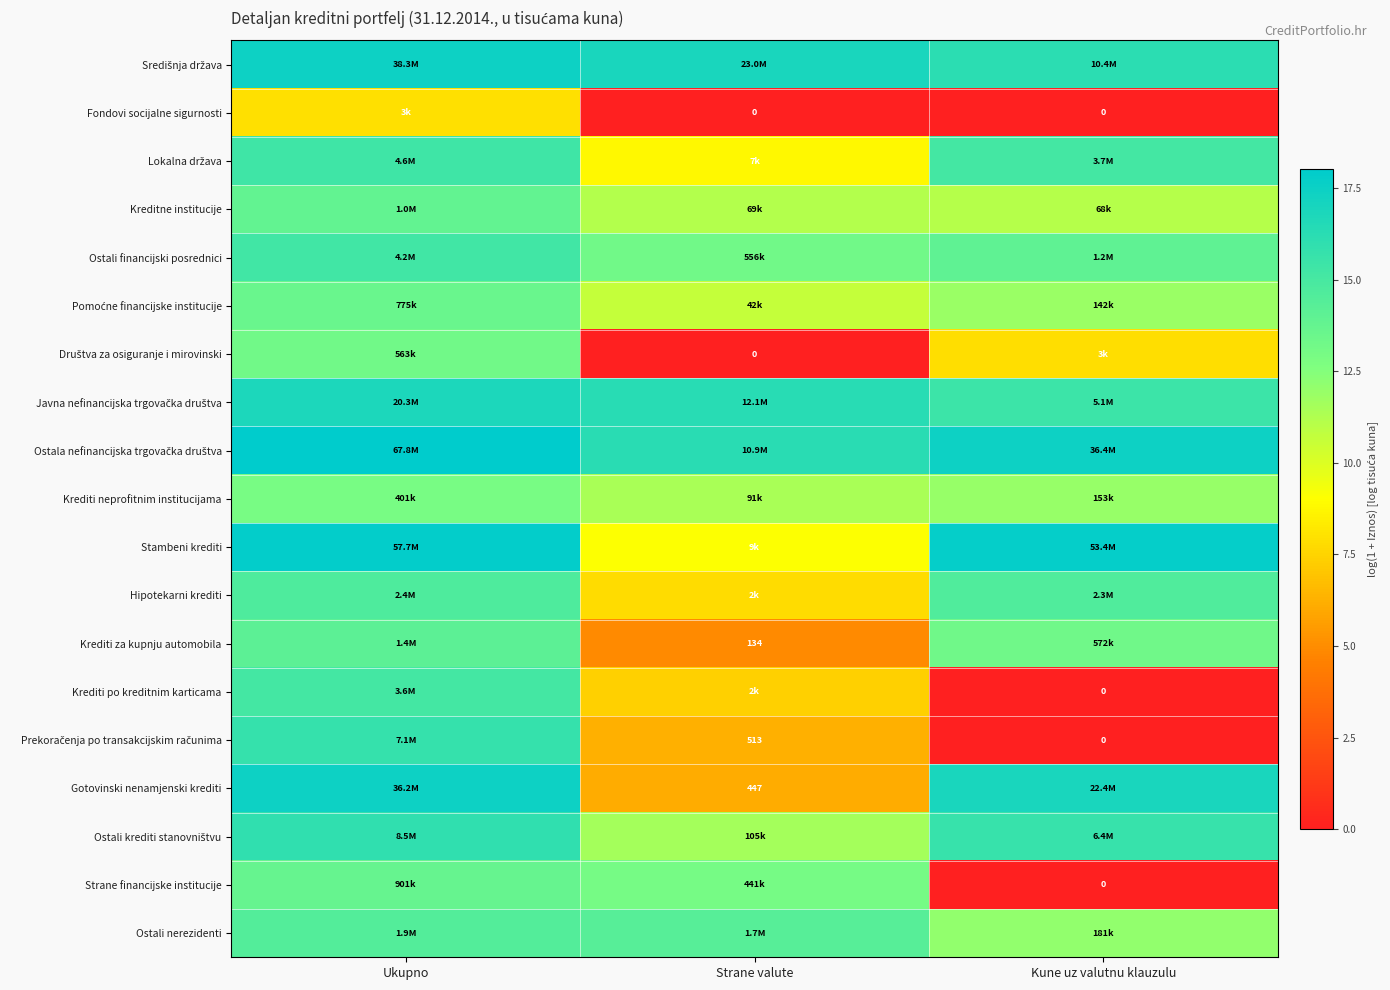

At Strane valute, list the series in order from smallest to largest.

Fondovi socijalne sigurnosti, Društva za osiguranje i mirovinski, Krediti za kupnju automobila, Gotovinski nenamjenski krediti, Prekoračenja po transakcijskim računima, Krediti po kreditnim karticama, Hipotekarni krediti, Lokalna država, Stambeni krediti, Pomoćne financijske institucije, Kreditne institucije, Krediti neprofitnim institucijama, Ostali krediti stanovništvu, Strane financijske institucije, Ostali financijski posrednici, Ostali nerezidenti, Ostala nefinancijska trgovačka društva, Javna nefinancijska trgovačka društva, Središnja država